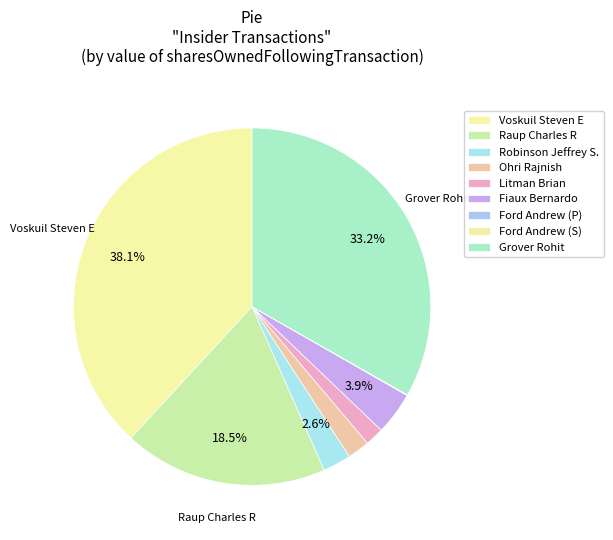

To the nearest percent, what portion does Raup Charles R represent?

18%